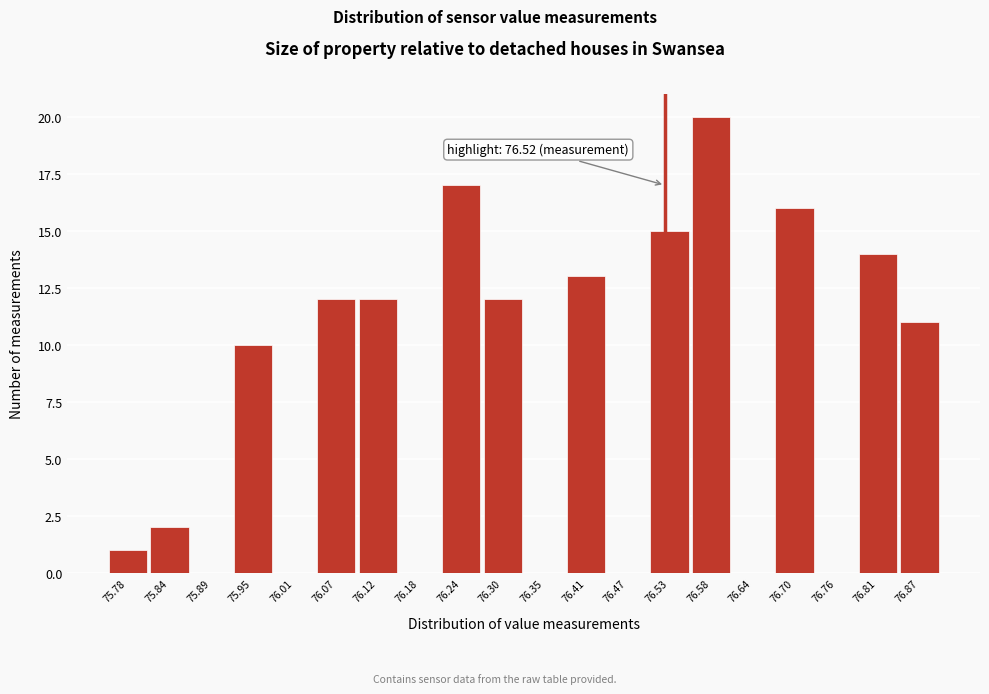

Over which range of the x-axis is the bar tallest?

76.56 to 76.61